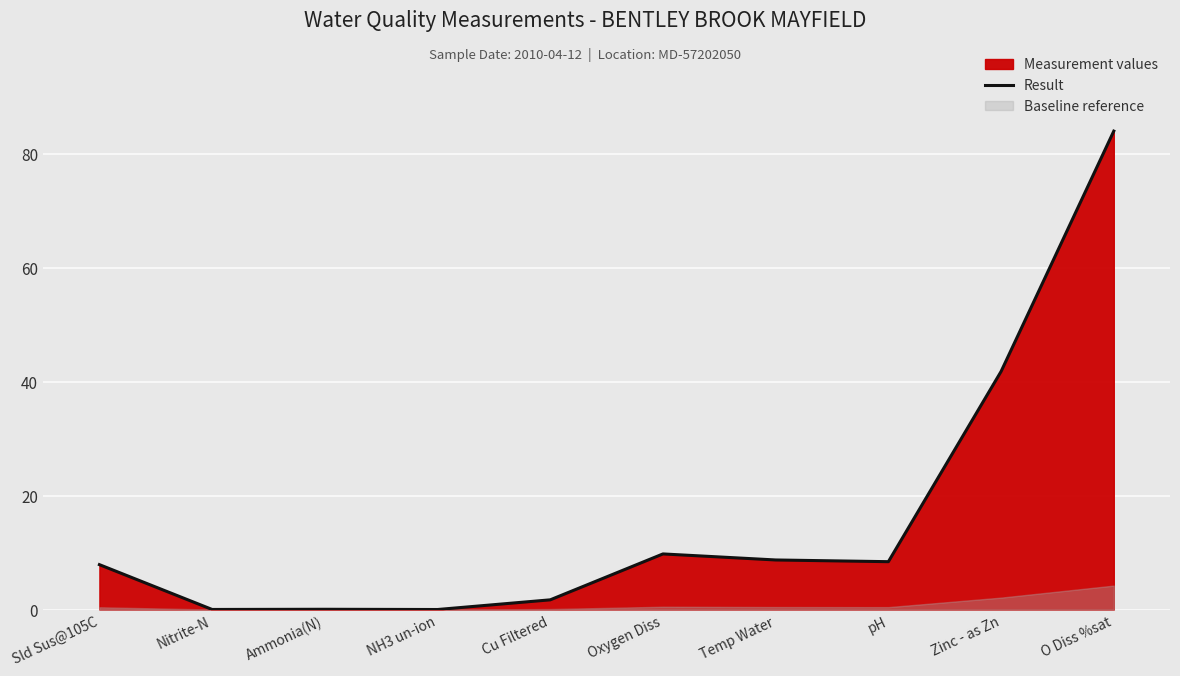

How many categories are shown in the chart?

10